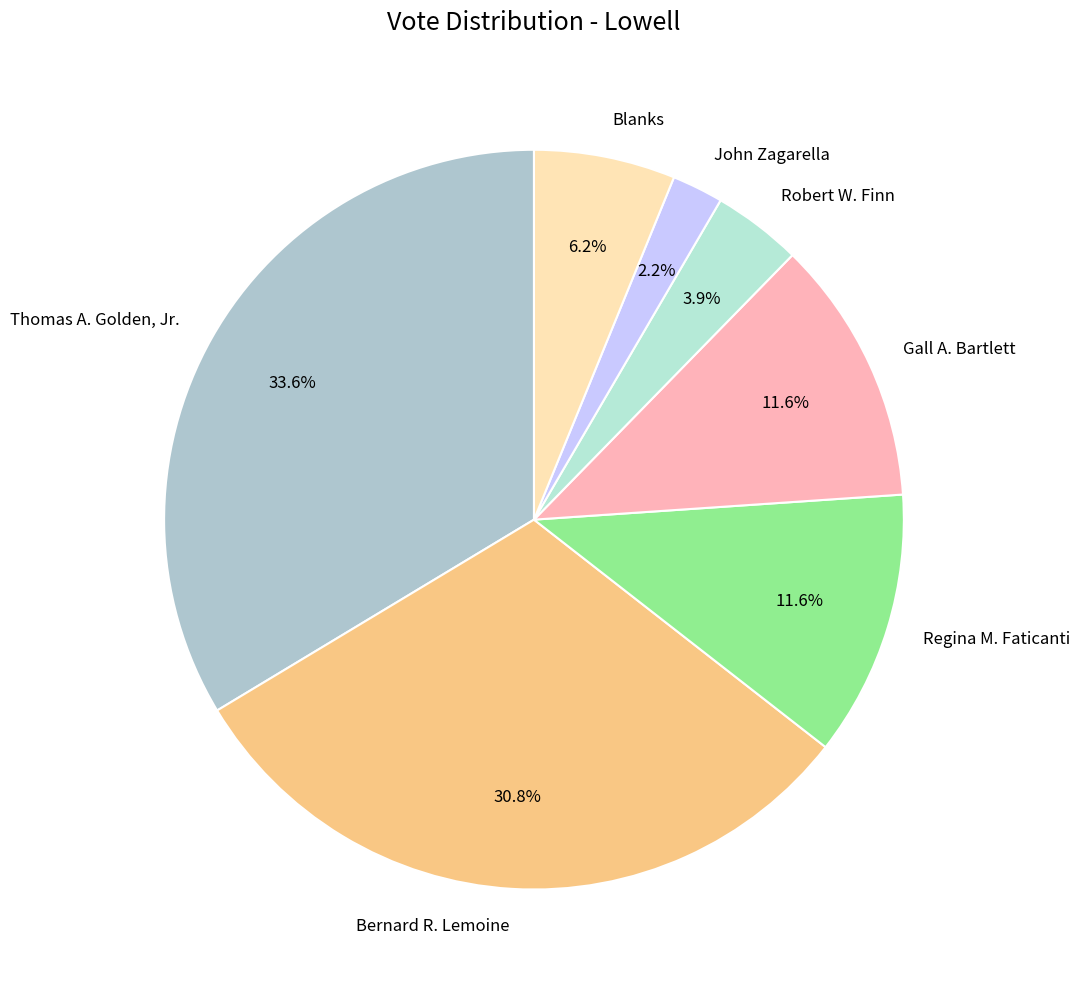

The Regina M. Faticanti slice represents 12% of the pie. True or false?

True